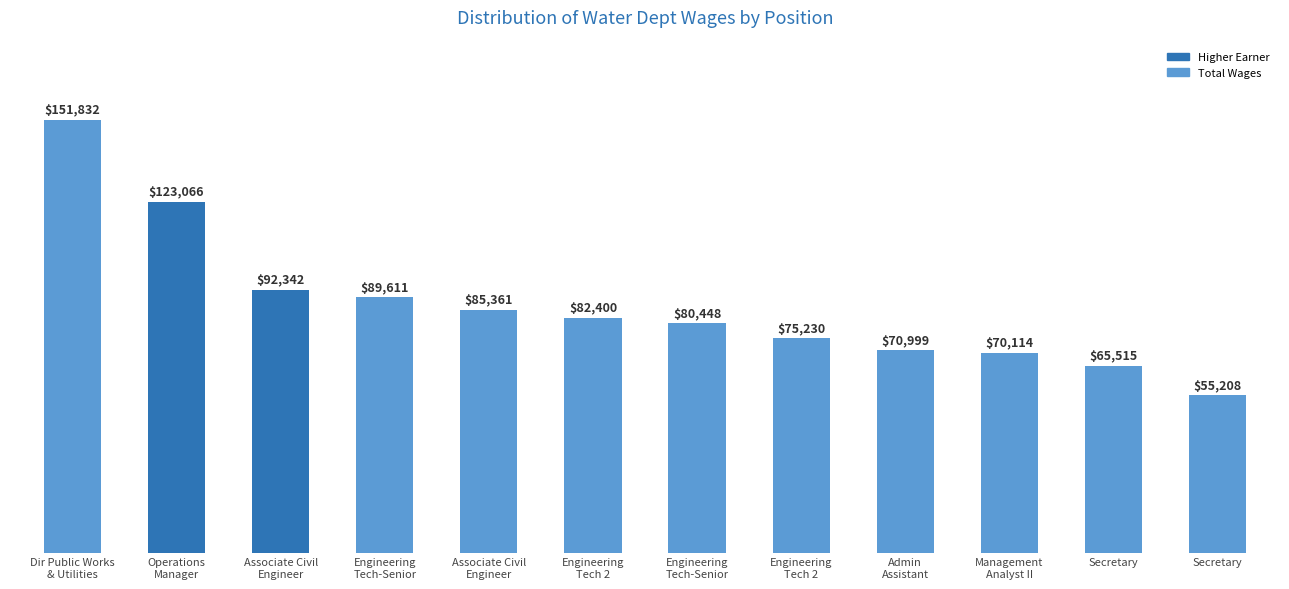

Which label corresponds to the smallest value in the chart?

Secretary